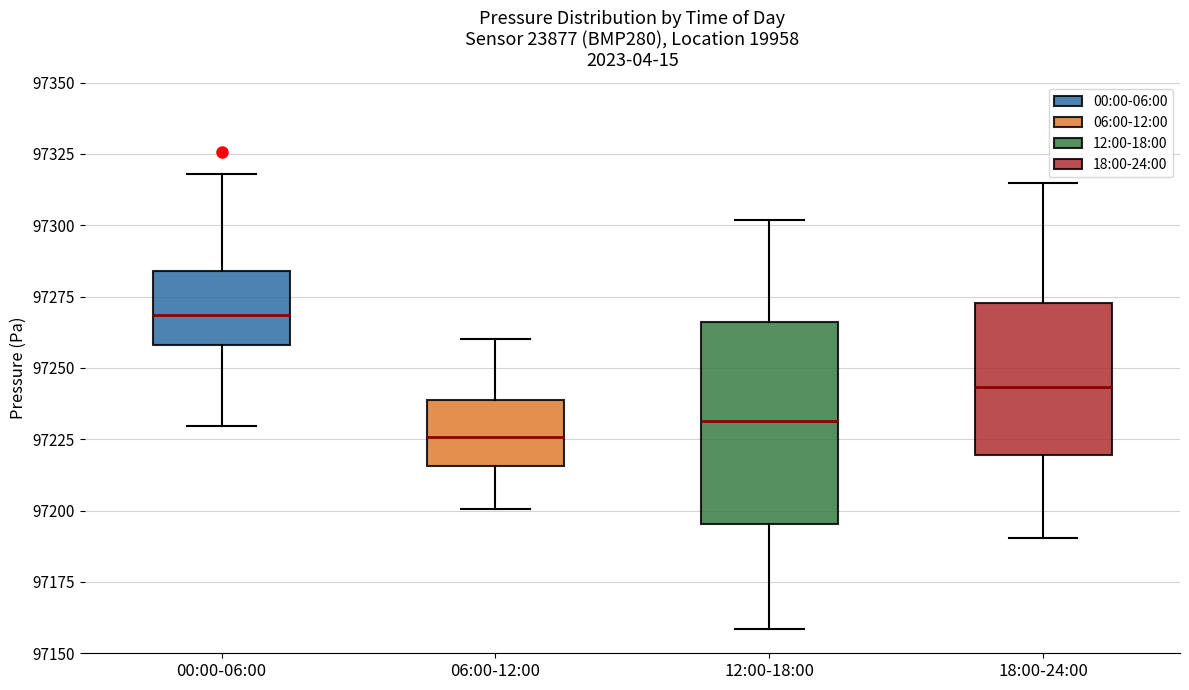

Comparing the boxes themselves (not the whiskers), which one is the tallest?

12:00-18:00